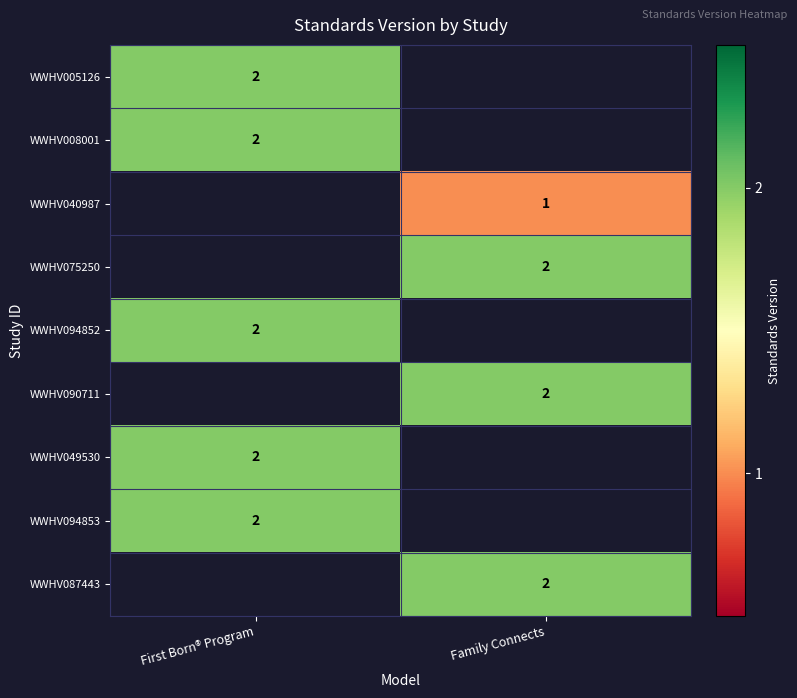

The value of WWHV075250 at Family Connects is 2. True or false?

True